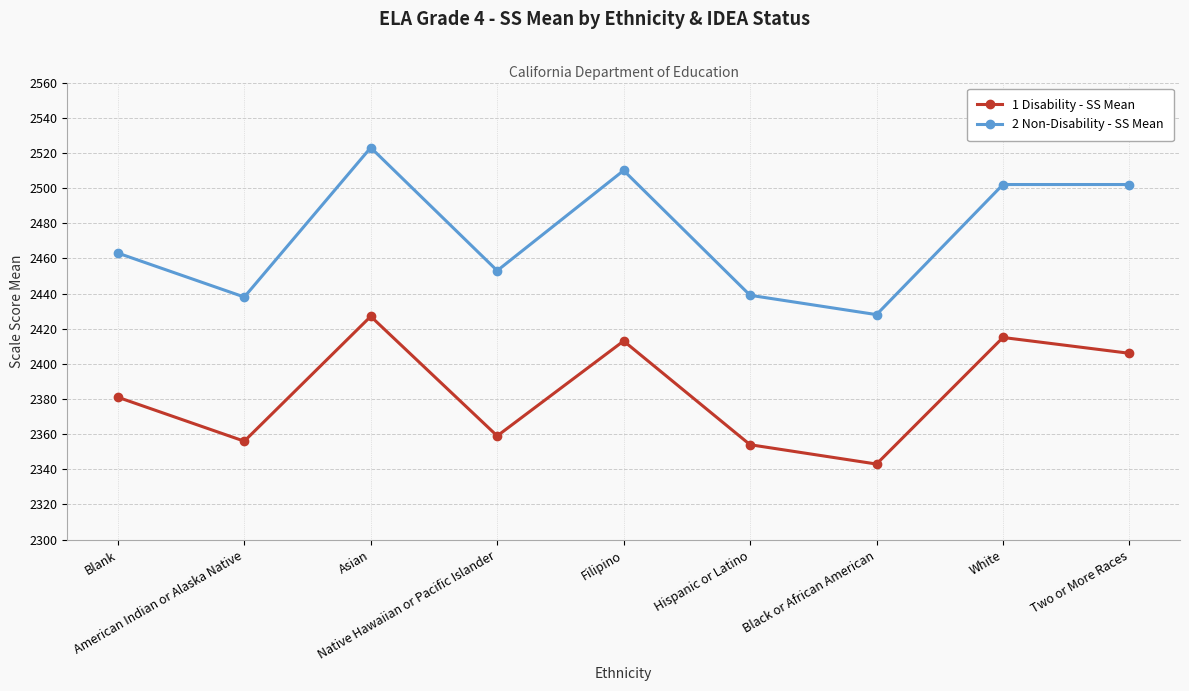

What is the maximum value for 1 Disability - SS Mean?

2427